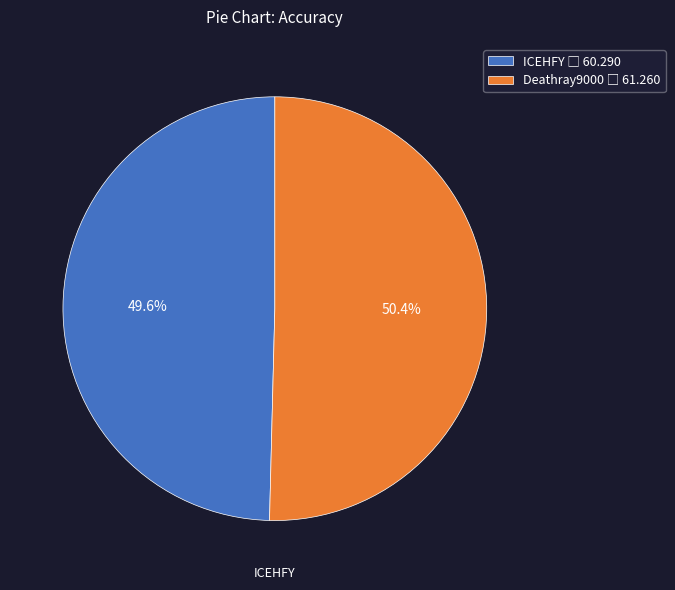

How many segments does this pie chart have?

2